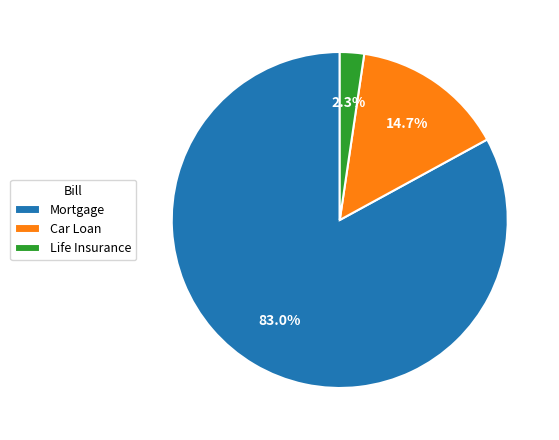

What is the largest slice in the pie chart?

Mortgage